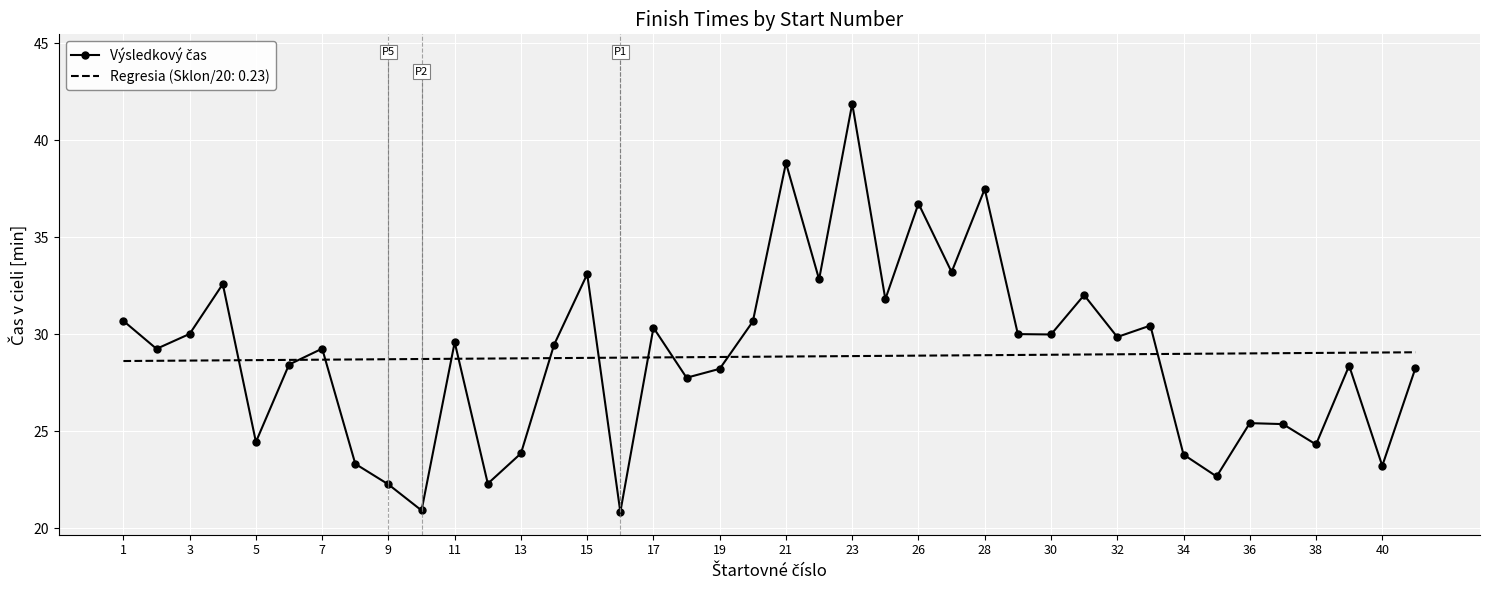

What is the maximum value shown in the chart?

41.9